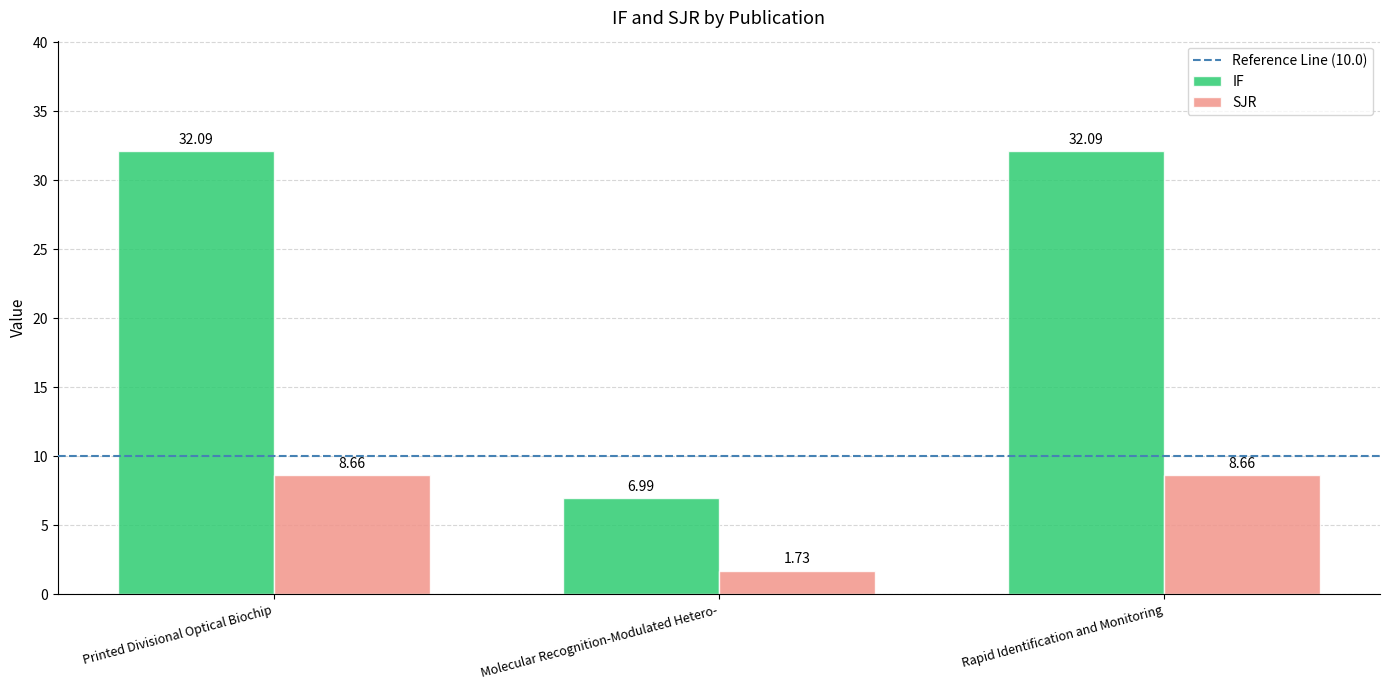

At which label does SJR first exceed 8?

Printed Divisional Optical Biochip